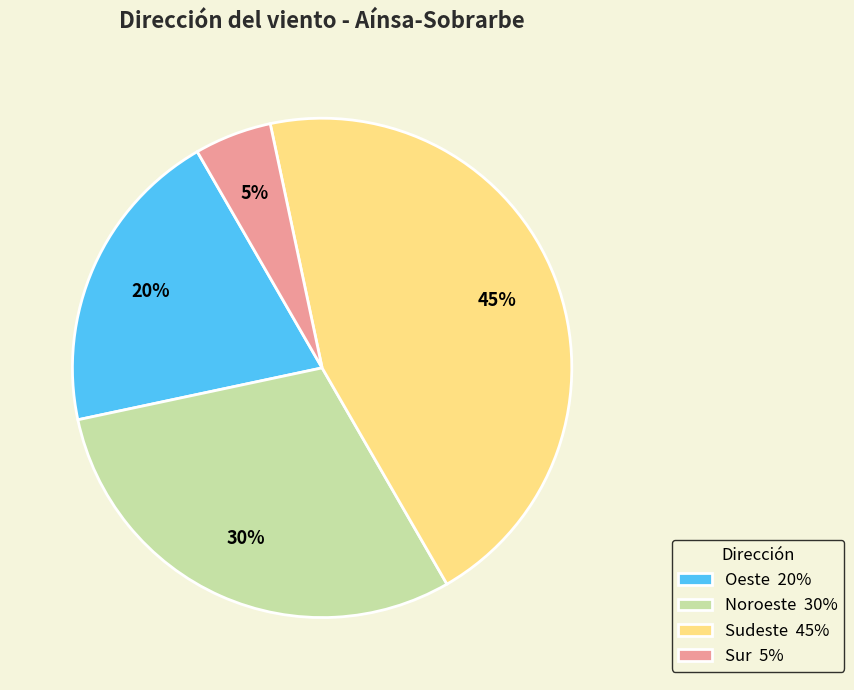

Between Noroeste 30% and Sudeste 45%, which is larger?

Sudeste 45%